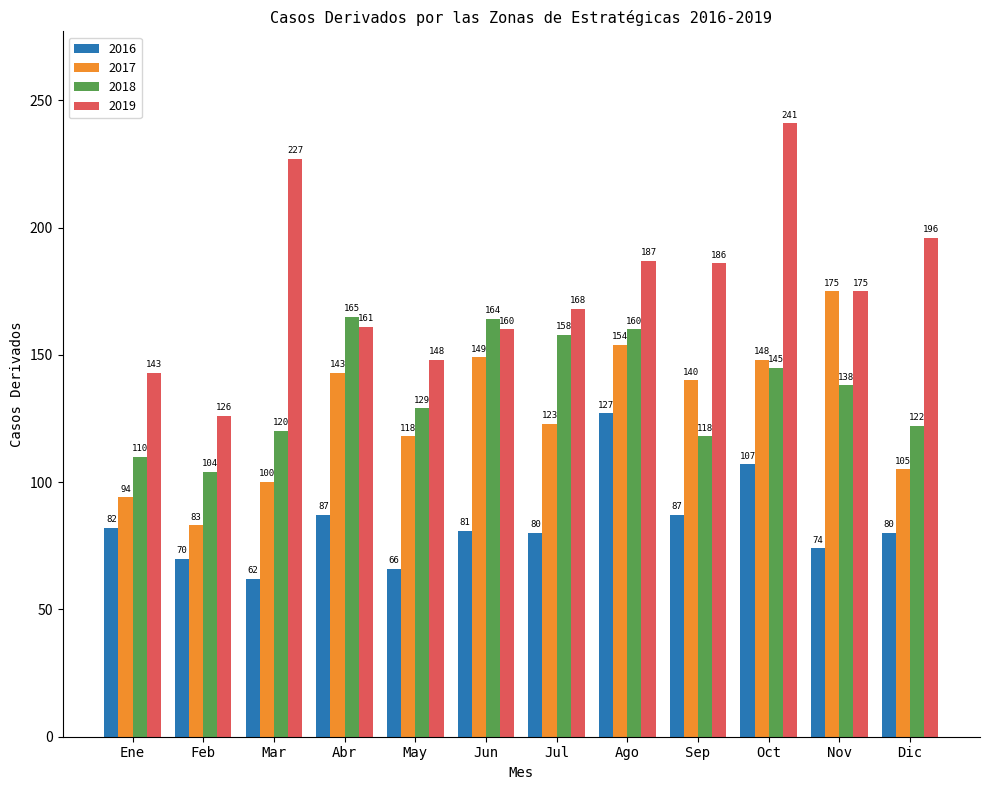

What is the difference between the maximum and minimum values in the 2017 series?

92